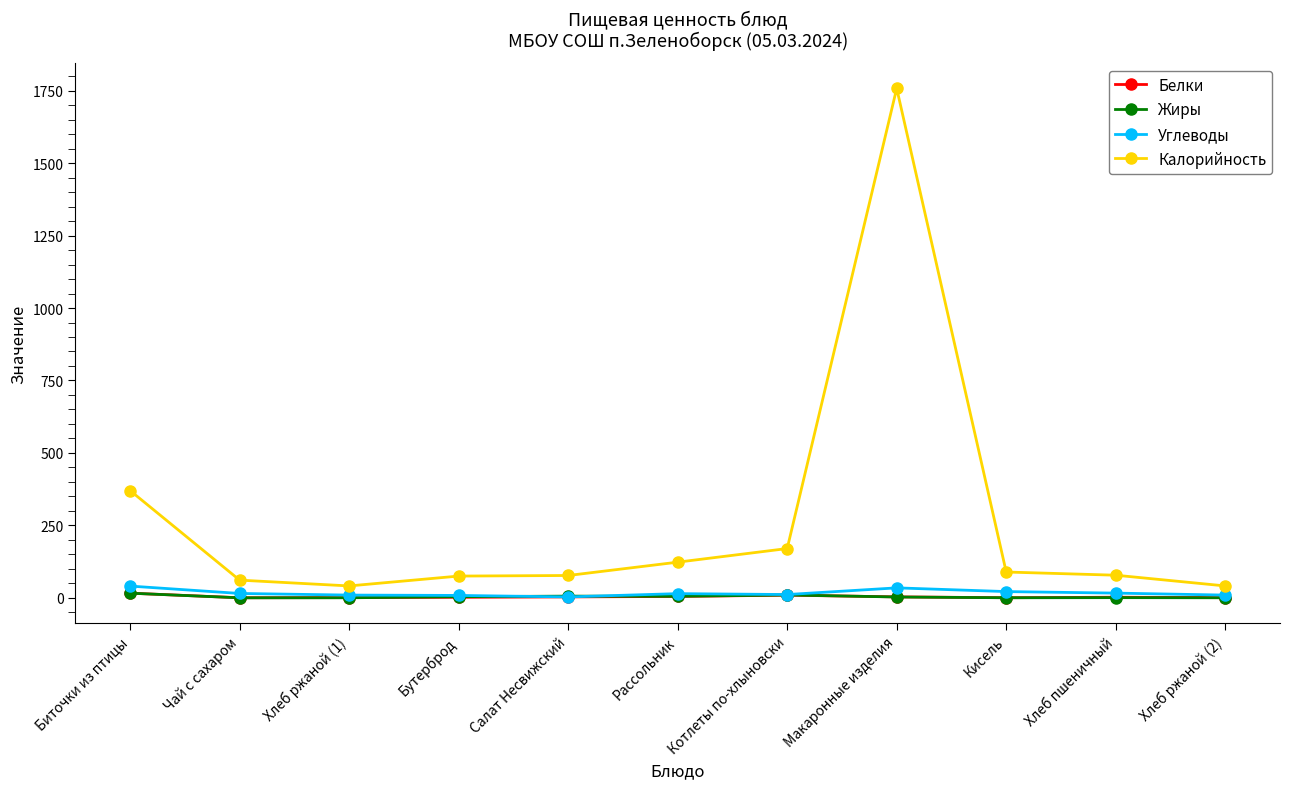

Which series has the widest spread of values?

Калорийность